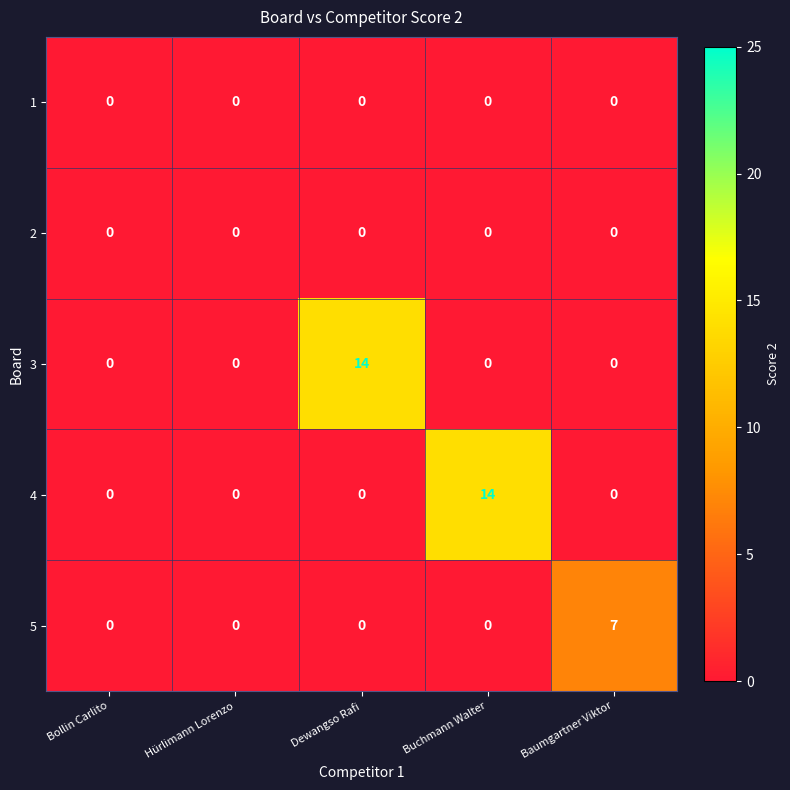

True or false: 4 has a value of 0 at Hürlimann Lorenzo.

True